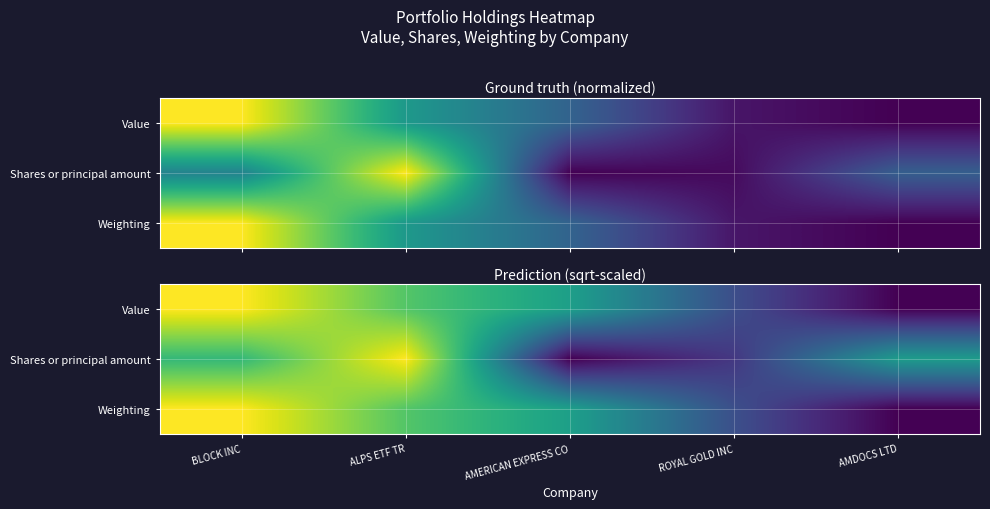

How many values in Weighting are above zero?

4